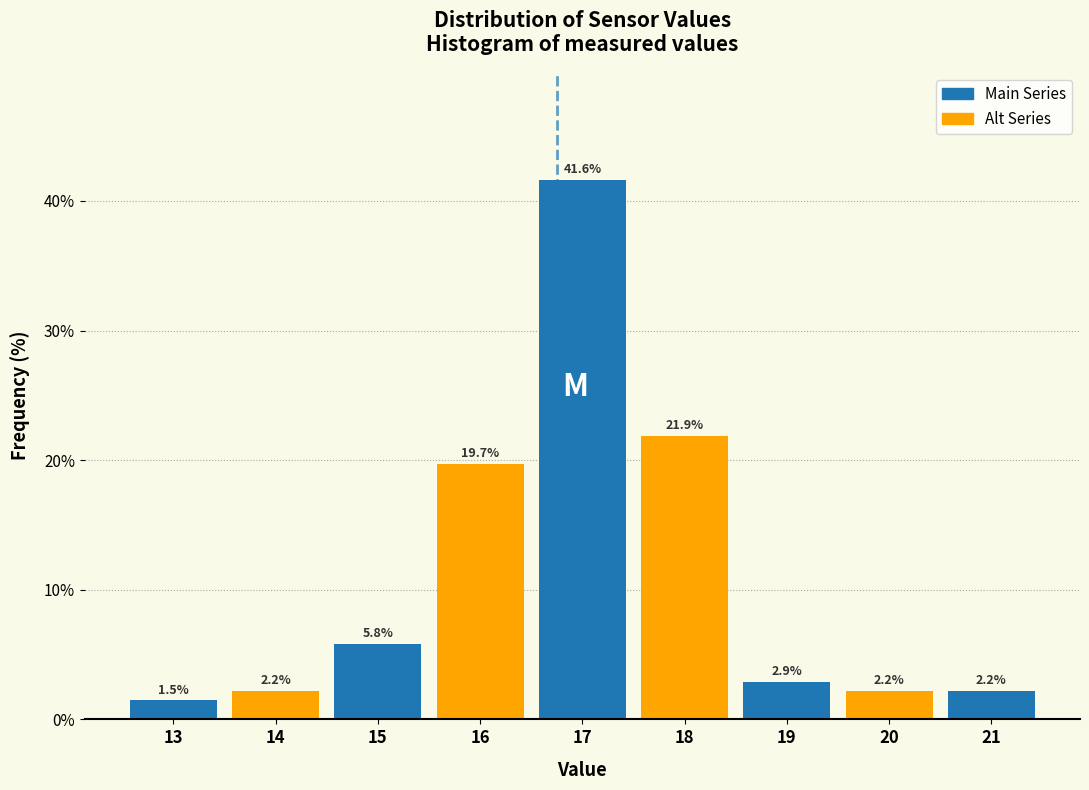

Reading left to right, extract all data points from this chart.

13=1.5	14=2.2	15=5.8	16=19.7	17=41.6	18=21.9	19=2.9	20=2.2	21=2.2